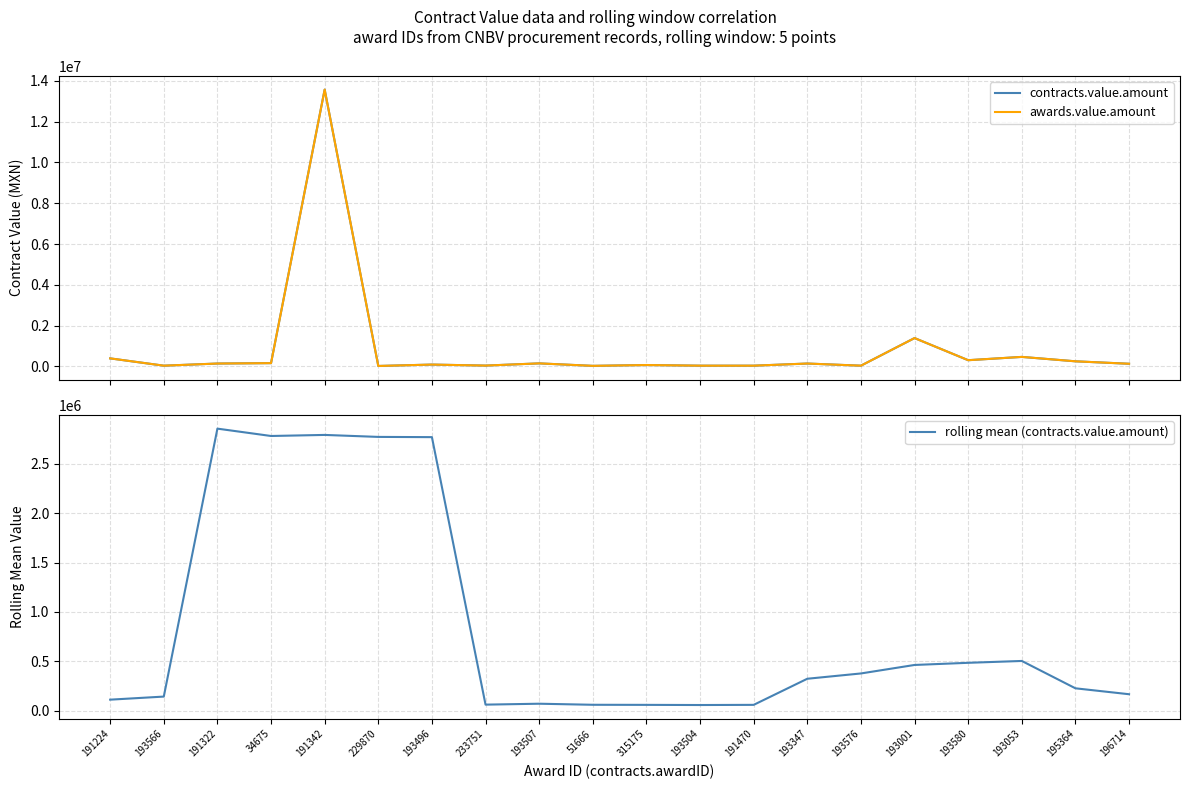

What is the label of the 5th point from the right?

193001